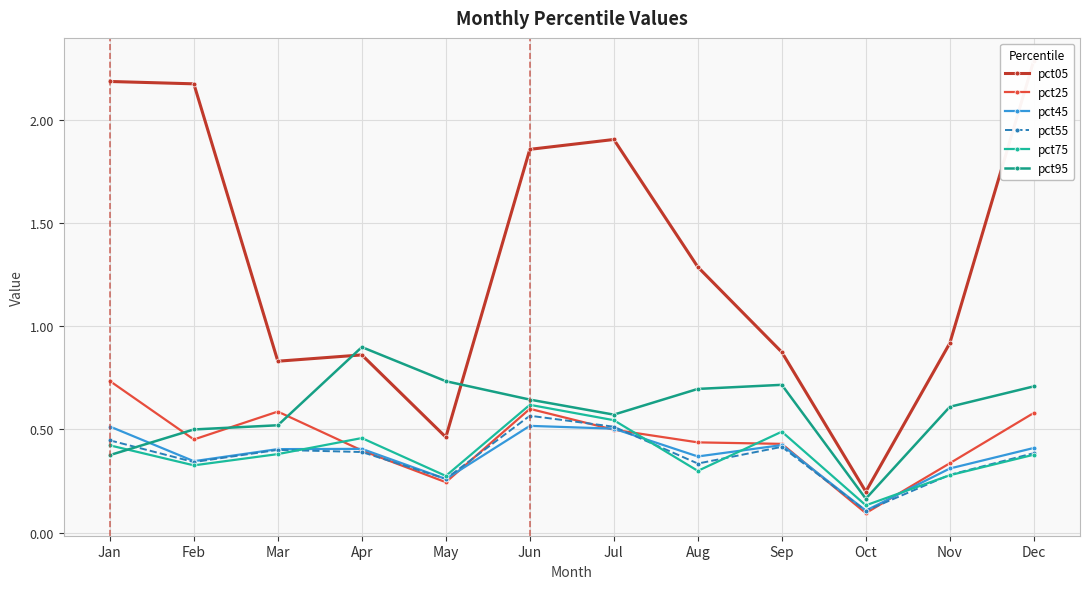

Reading right to left, list all the values displayed in this chart.

pct05: Dec=2.3	Nov=0.9	Oct=0.2	Sep=0.9	Aug=1.3	Jul=1.9	Jun=1.9	May=0.5	Apr=0.9	Mar=0.8	Feb=2.2	Jan=2.2
pct25: Dec=0.6	Nov=0.3	Oct=0.1	Sep=0.4	Aug=0.4	Jul=0.5	Jun=0.6	May=0.2	Apr=0.4	Mar=0.6	Feb=0.5	Jan=0.7
pct45: Dec=0.4	Nov=0.3	Oct=0.1	Sep=0.4	Aug=0.4	Jul=0.5	Jun=0.5	May=0.3	Apr=0.4	Mar=0.4	Feb=0.3	Jan=0.5
pct55: Dec=0.4	Nov=0.3	Oct=0.1	Sep=0.4	Aug=0.3	Jul=0.5	Jun=0.6	May=0.3	Apr=0.4	Mar=0.4	Feb=0.3	Jan=0.4
pct75: Dec=0.4	Nov=0.3	Oct=0.1	Sep=0.5	Aug=0.3	Jul=0.5	Jun=0.6	May=0.3	Apr=0.5	Mar=0.4	Feb=0.3	Jan=0.4
pct95: Dec=0.7	Nov=0.6	Oct=0.2	Sep=0.7	Aug=0.7	Jul=0.6	Jun=0.6	May=0.7	Apr=0.9	Mar=0.5	Feb=0.5	Jan=0.4